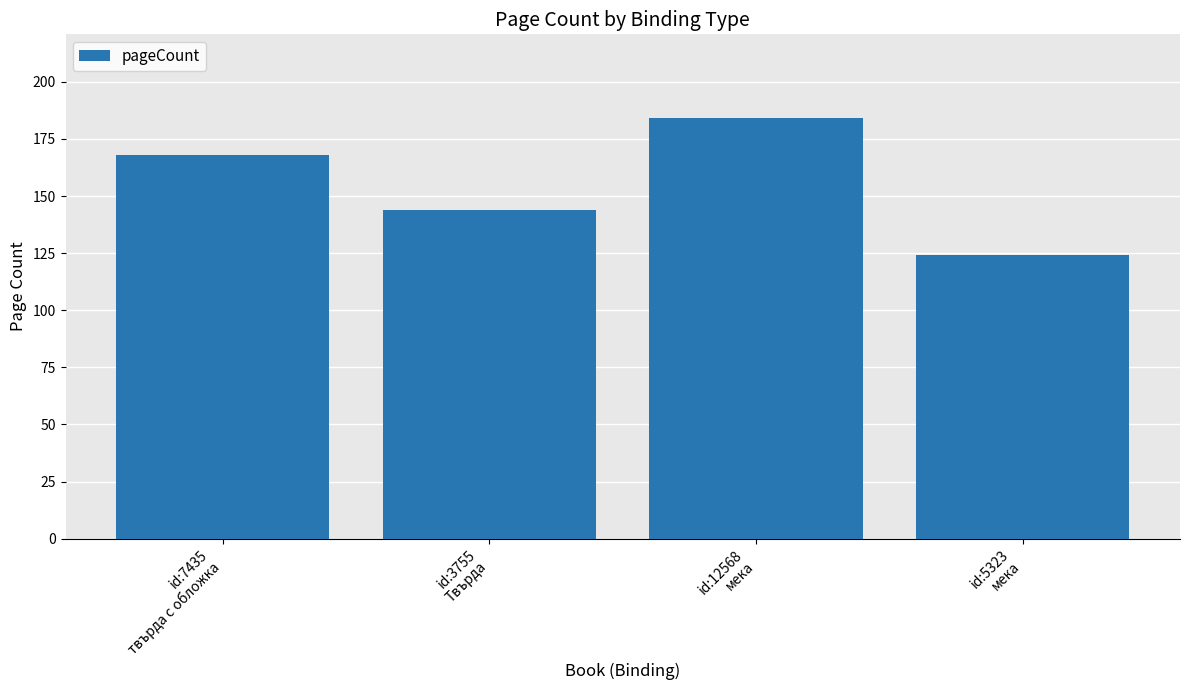

What is the average value?

155